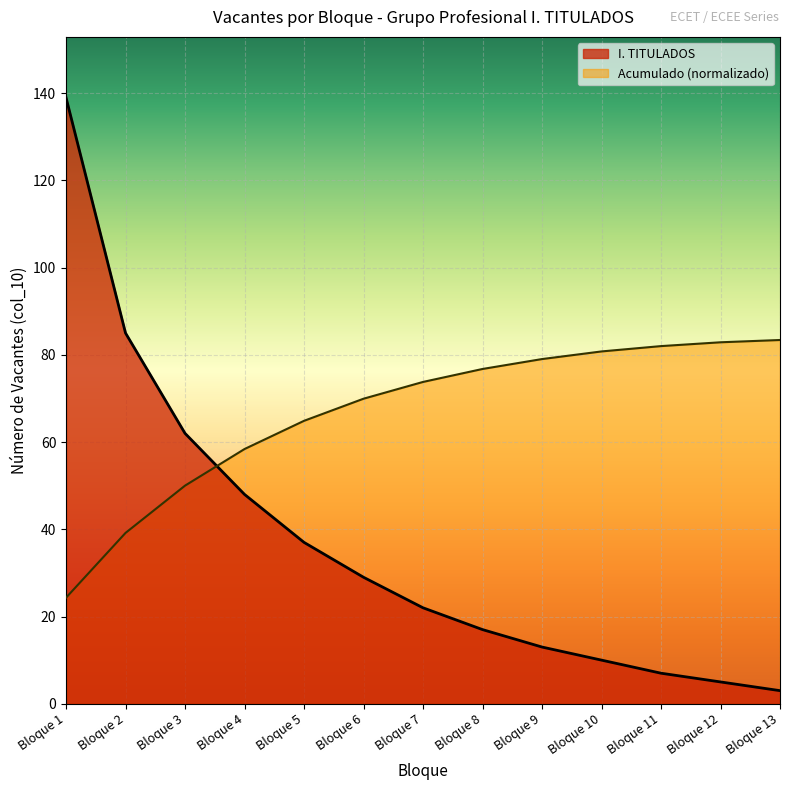

True or false: the data shows 58.4 at Bloque 4.

True